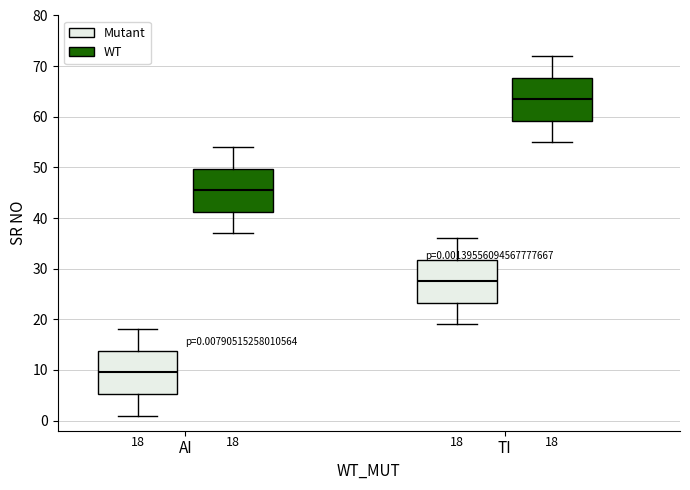

Which box has the highest median line?

TI (WT)